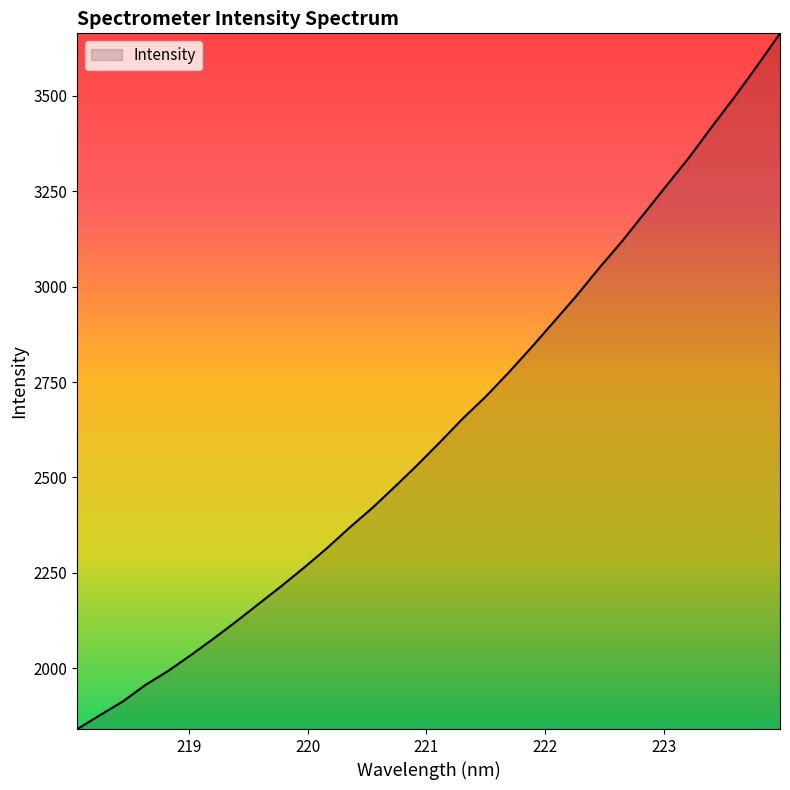

What is the difference between the maximum and minimum values?

1822.5